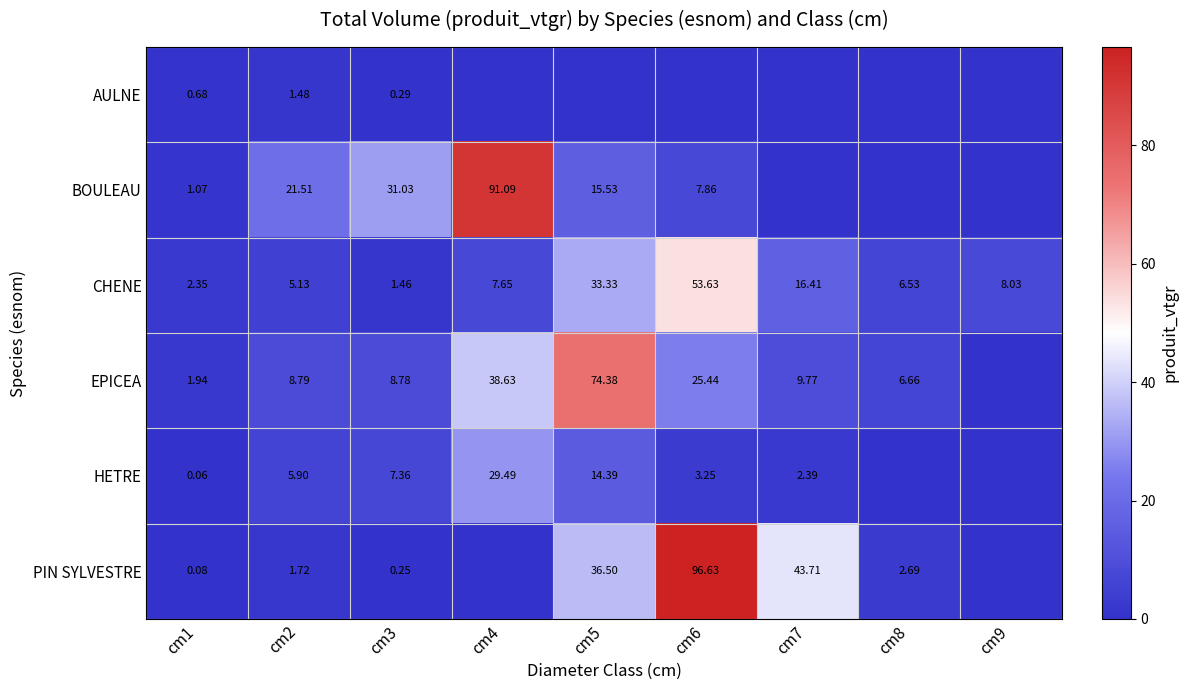

Where does the CHENE series first go above 7?

cm4